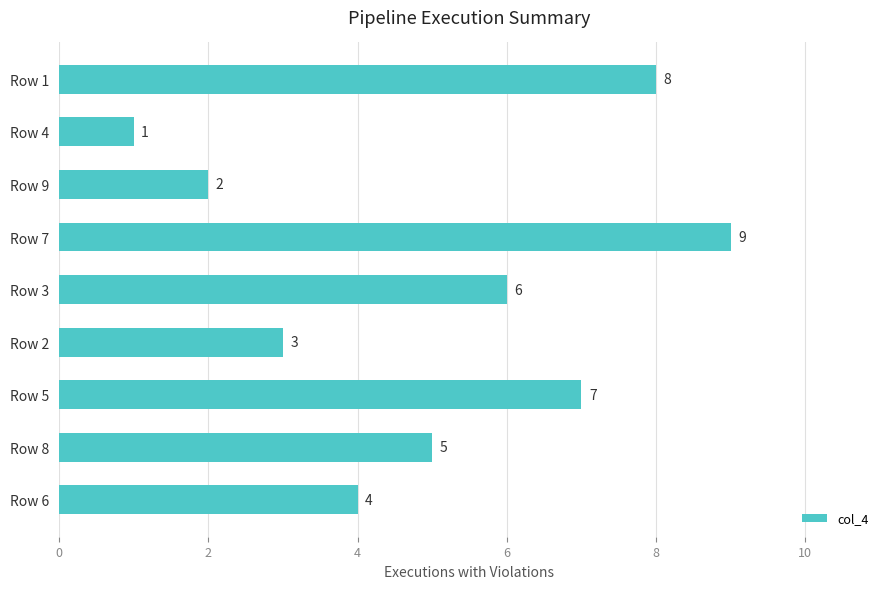

How many data points are less than 5?

4